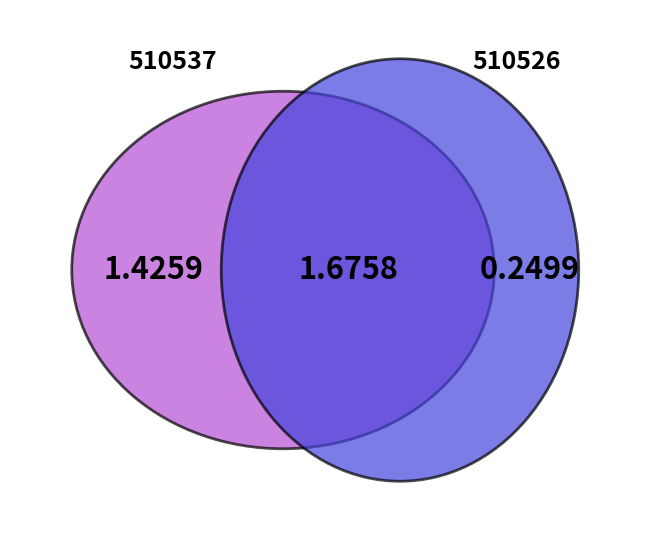

Is it true that 510537 is 92% of the pie?

False